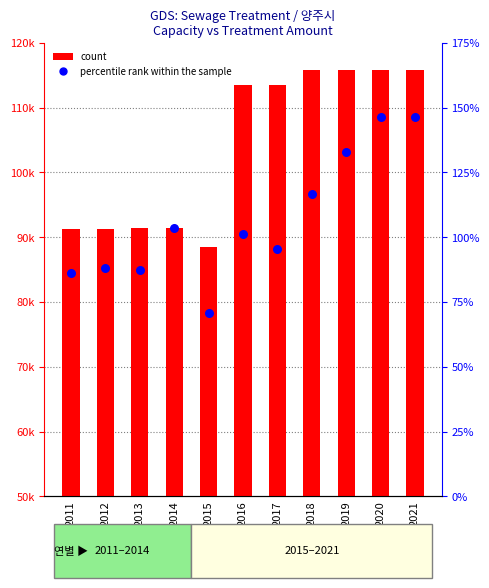

Which series reaches the maximum Y coordinate?

count